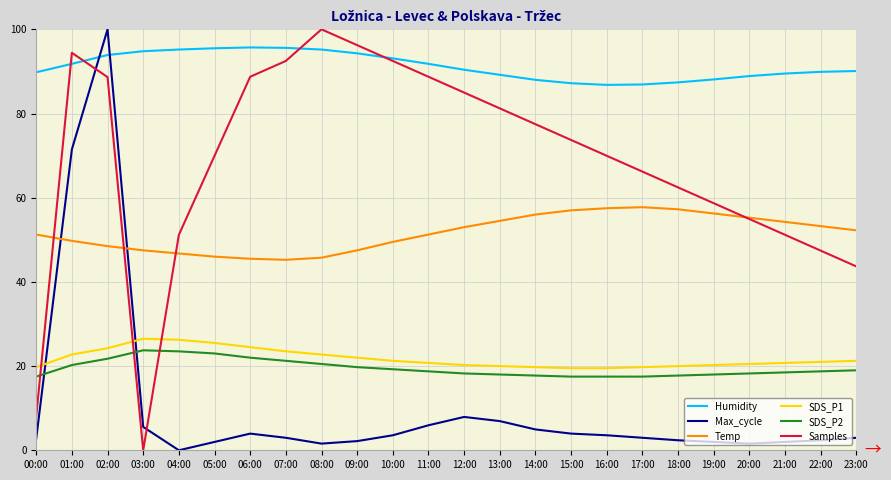

Where is the first local maximum for Max_cycle?

02:00